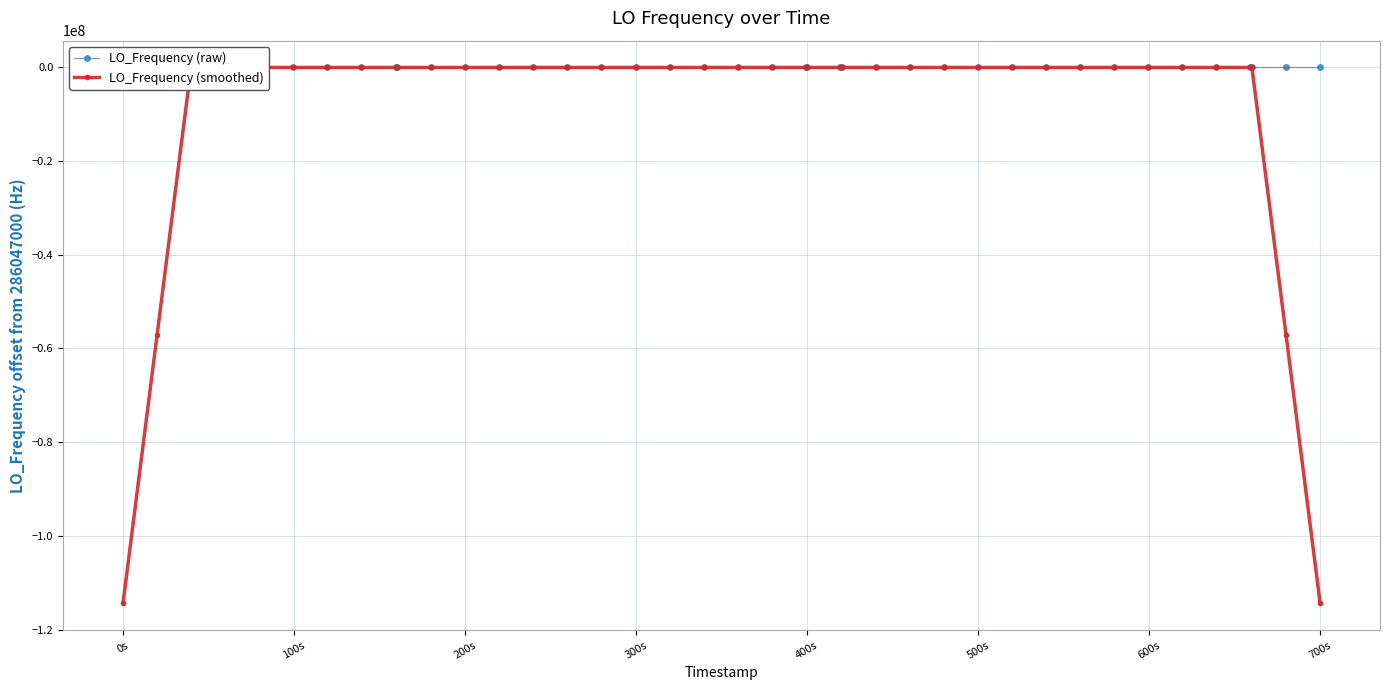

What is the lowest value of the LO_Frequency (raw) series?

-4.6